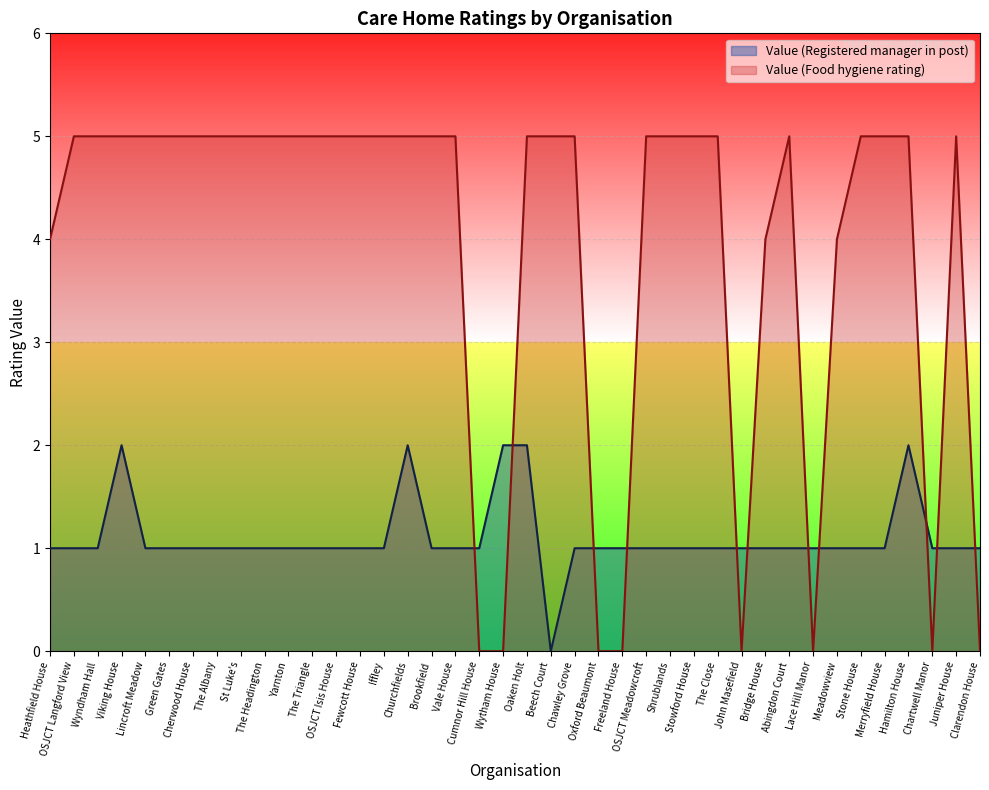

After their last crossing, which series has the higher values: Value (Registered manager in post) or Value (Food hygiene rating)?

Value (Registered manager in post)